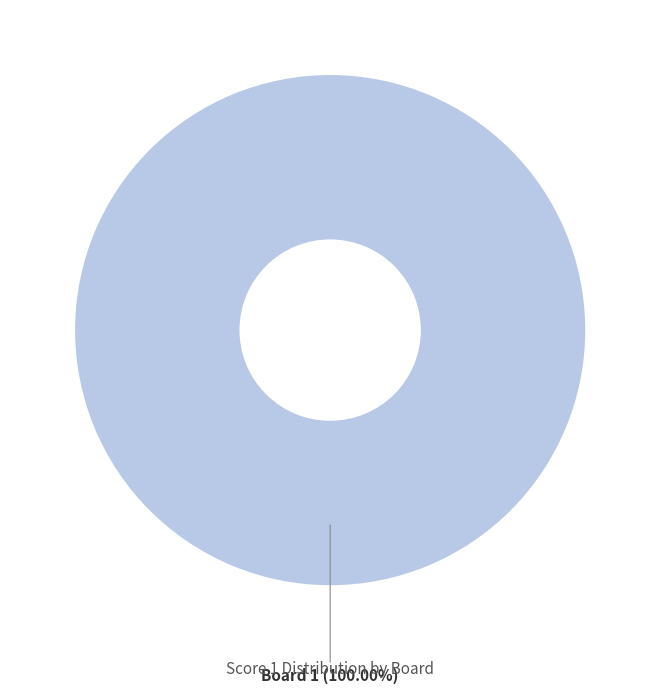

How many segments does this pie chart have?

1